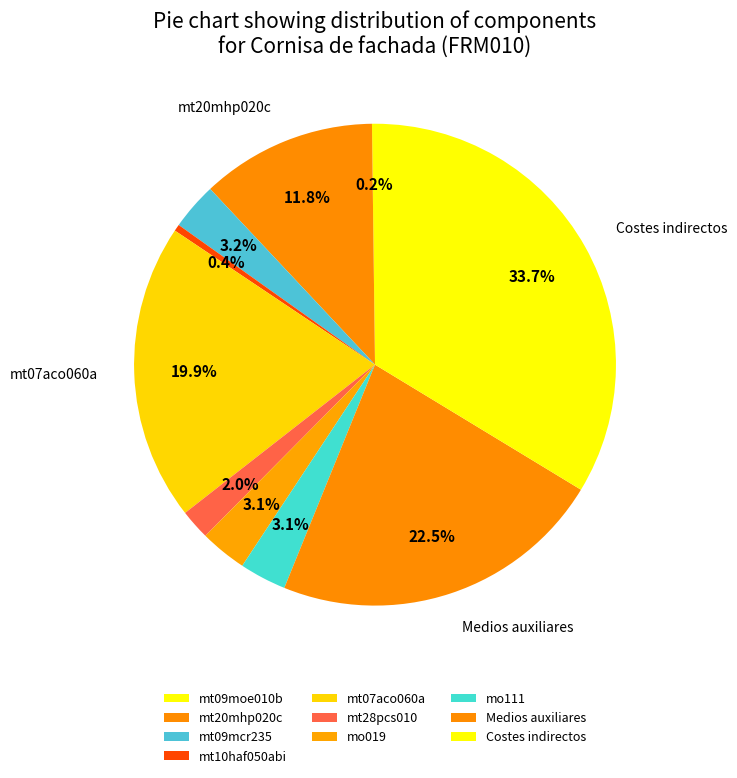

What percentage is the Medios auxiliares slice, to the nearest percent?

22%